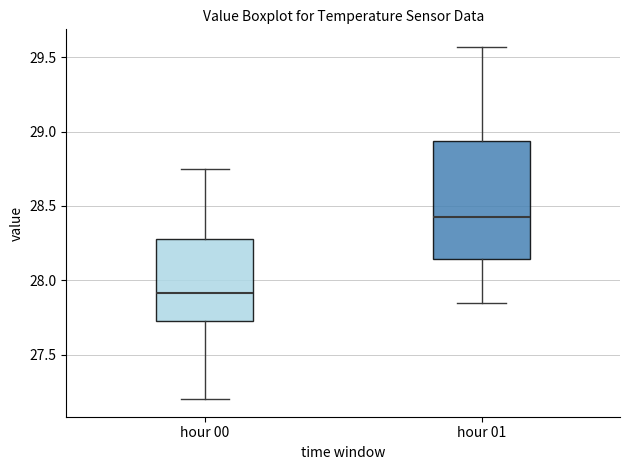

Which box has the highest median line?

hour 01